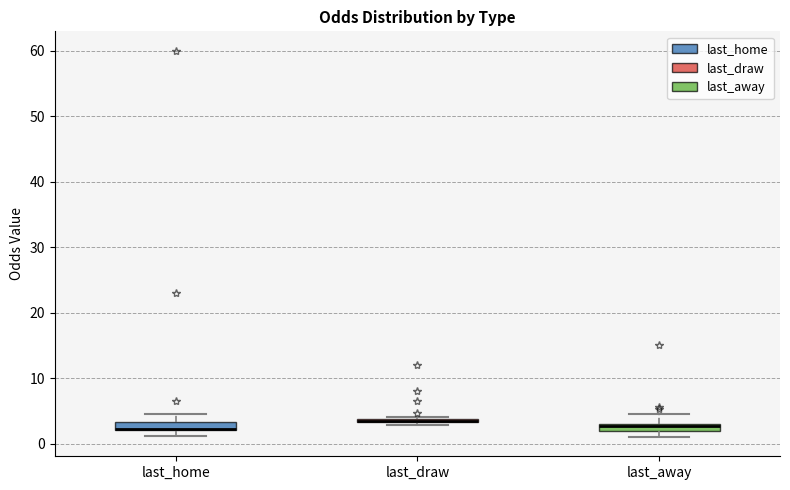

Where is the lower edge of the box for last_away on the y-axis? The values are not printed on the chart, so give them approximately, as read against the axis.

2